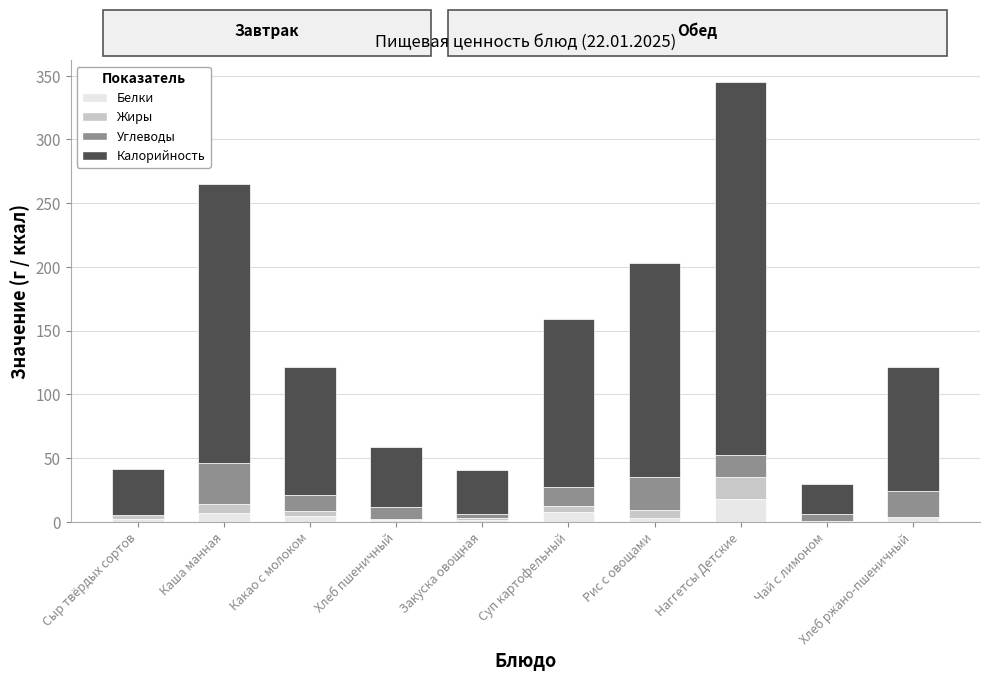

The value of Белки at Суп картофельный is 7.3. True or false?

True